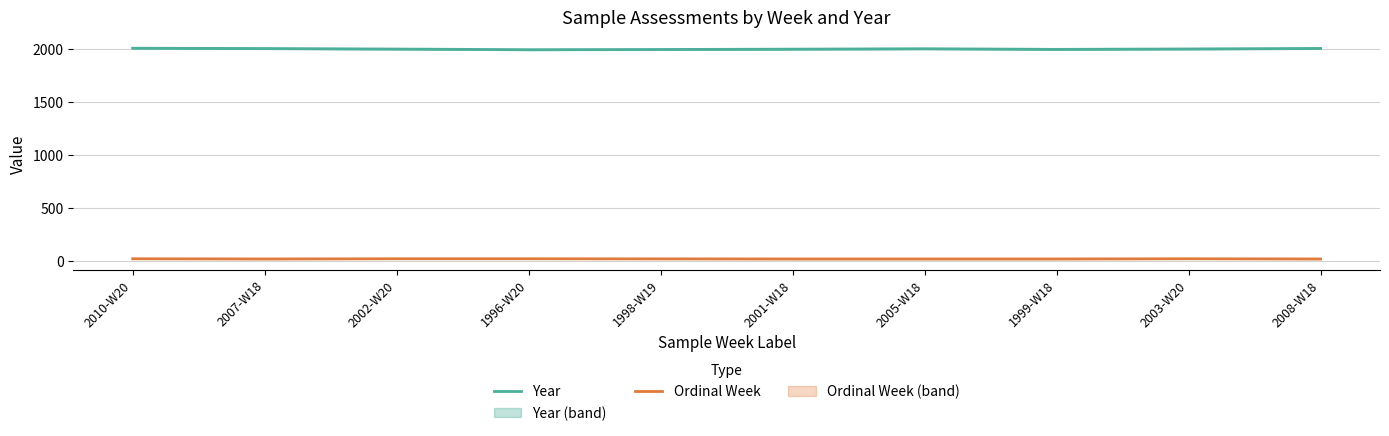

Is the value of Ordinal Week at 2008-W18 greater than the value of Year at 2007-W18?

No